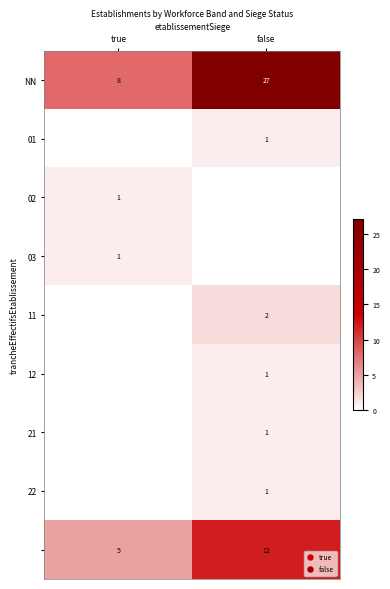

Rank the categories by NN value from lowest to highest.

true, false